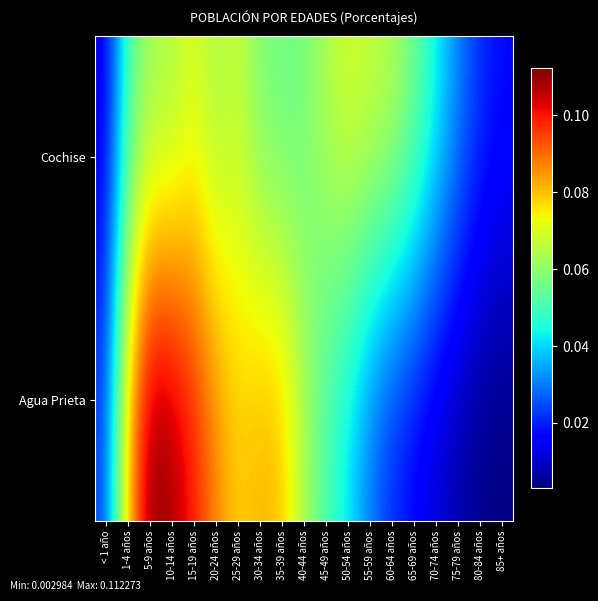

Reading left to right, list all the values displayed in this chart.

Cochise: < 1 año=0.0	1-4 años=0.1	5-9 años=0.1	10-14 años=0.1	15-19 años=0.1	20-24 años=0.1	25-29 años=0.1	30-34 años=0.1	35-39 años=0.1	40-44 años=0.1	45-49 años=0.1	50-54 años=0.1	55-59 años=0.1	60-64 años=0.1	65-69 años=0.1	70-74 años=0.0	75-79 años=0.0	80-84 años=0.0	85+ años=0.0
Agua Prieta: < 1 año=0.0	1-4 años=0.1	5-9 años=0.1	10-14 años=0.1	15-19 años=0.1	20-24 años=0.1	25-29 años=0.1	30-34 años=0.1	35-39 años=0.1	40-44 años=0.1	45-49 años=0.1	50-54 años=0.0	55-59 años=0.0	60-64 años=0.0	65-69 años=0.0	70-74 años=0.0	75-79 años=0.0	80-84 años=0.0	85+ años=0.0